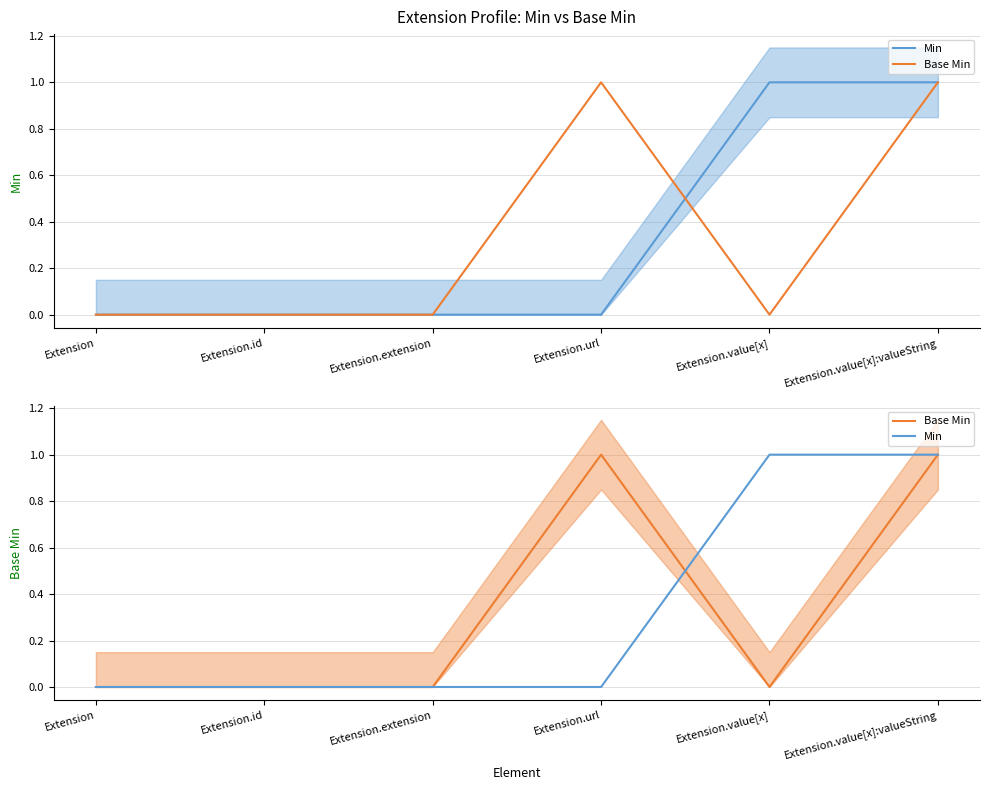

True or false: Min has a value of -1 at Extension.extension.

False